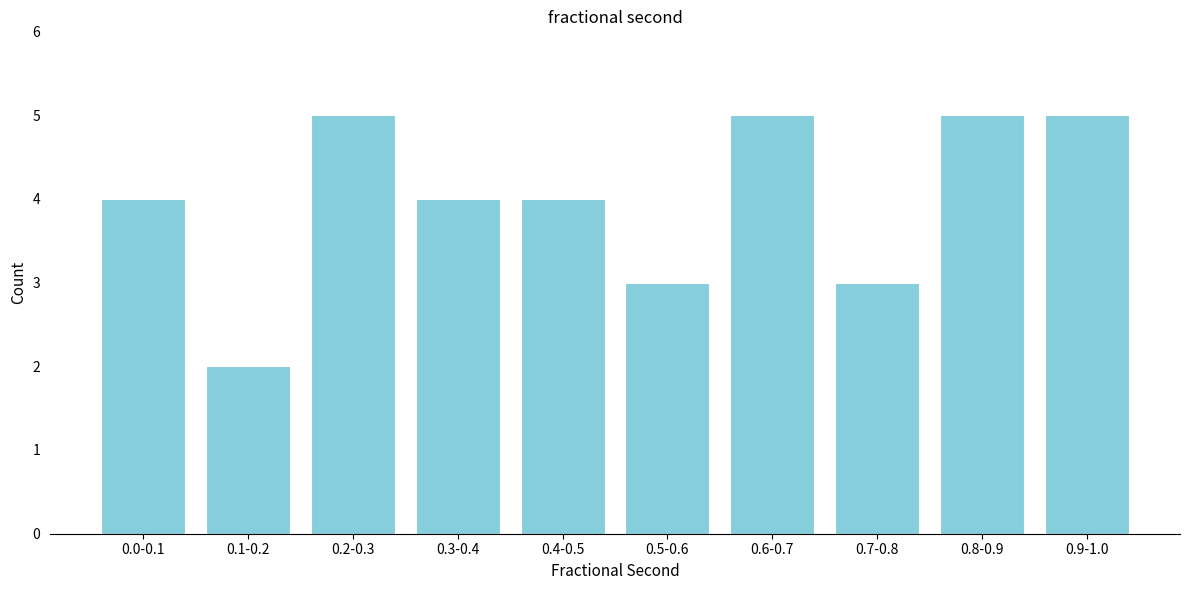

Reading left to right, list all the values displayed in this chart.

4	2	5	4	4	3	5	3	5	5